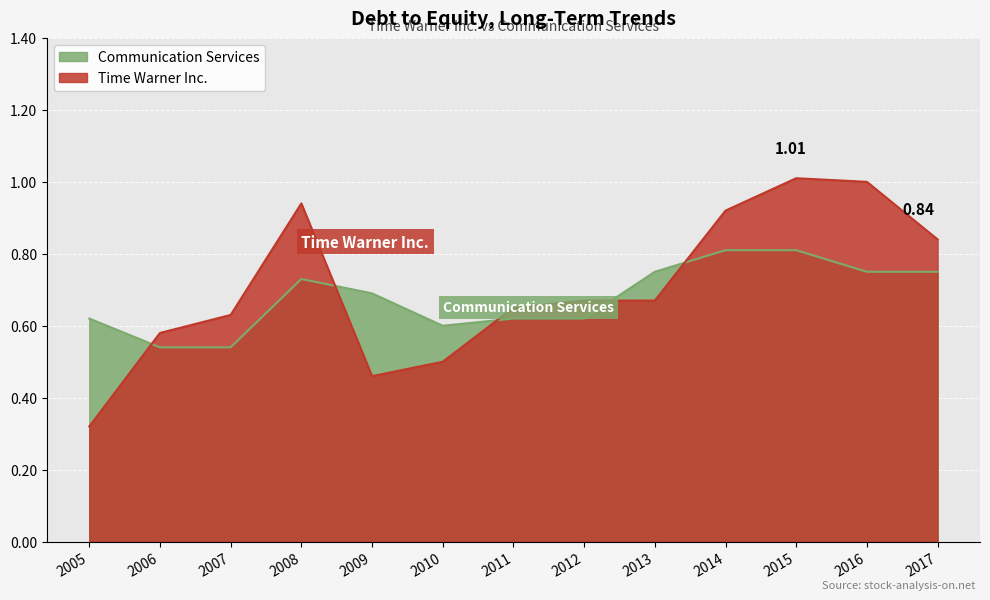

Is the value of Time Warner Inc. at 2007 greater than the value of Communication Services at 2008?

No